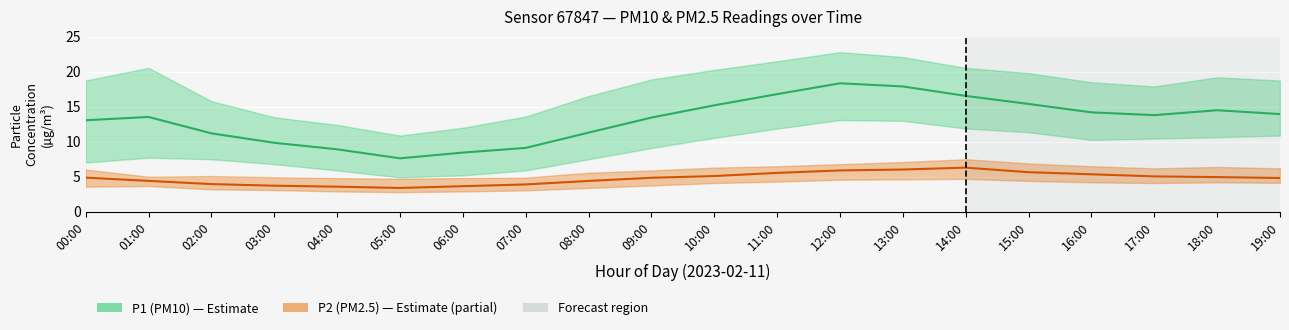

What is the label of the 15th point from the left?

14:00